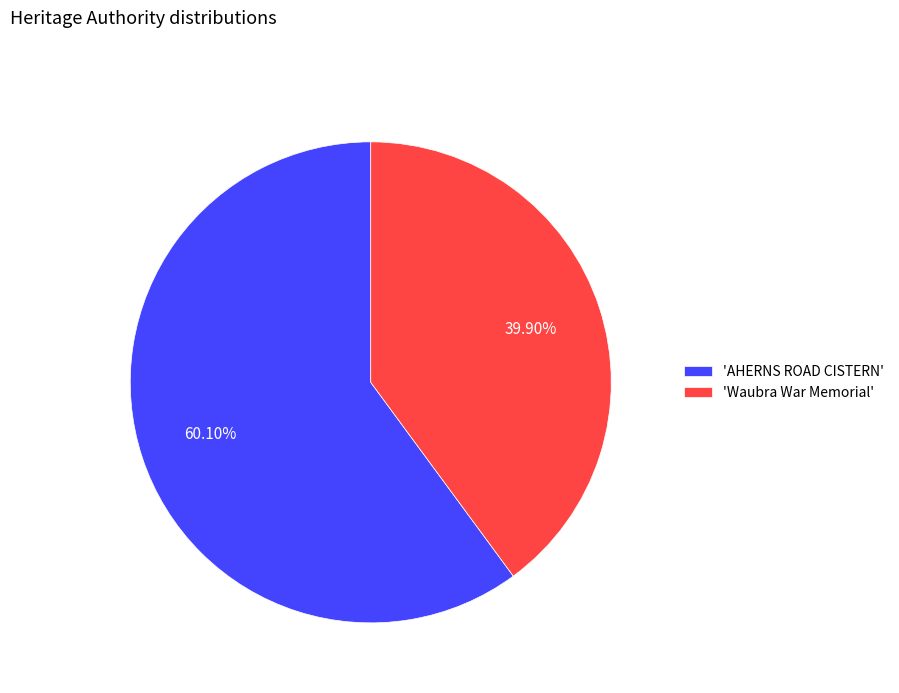

What is the largest slice in the pie chart?

'AHERNS ROAD CISTERN'